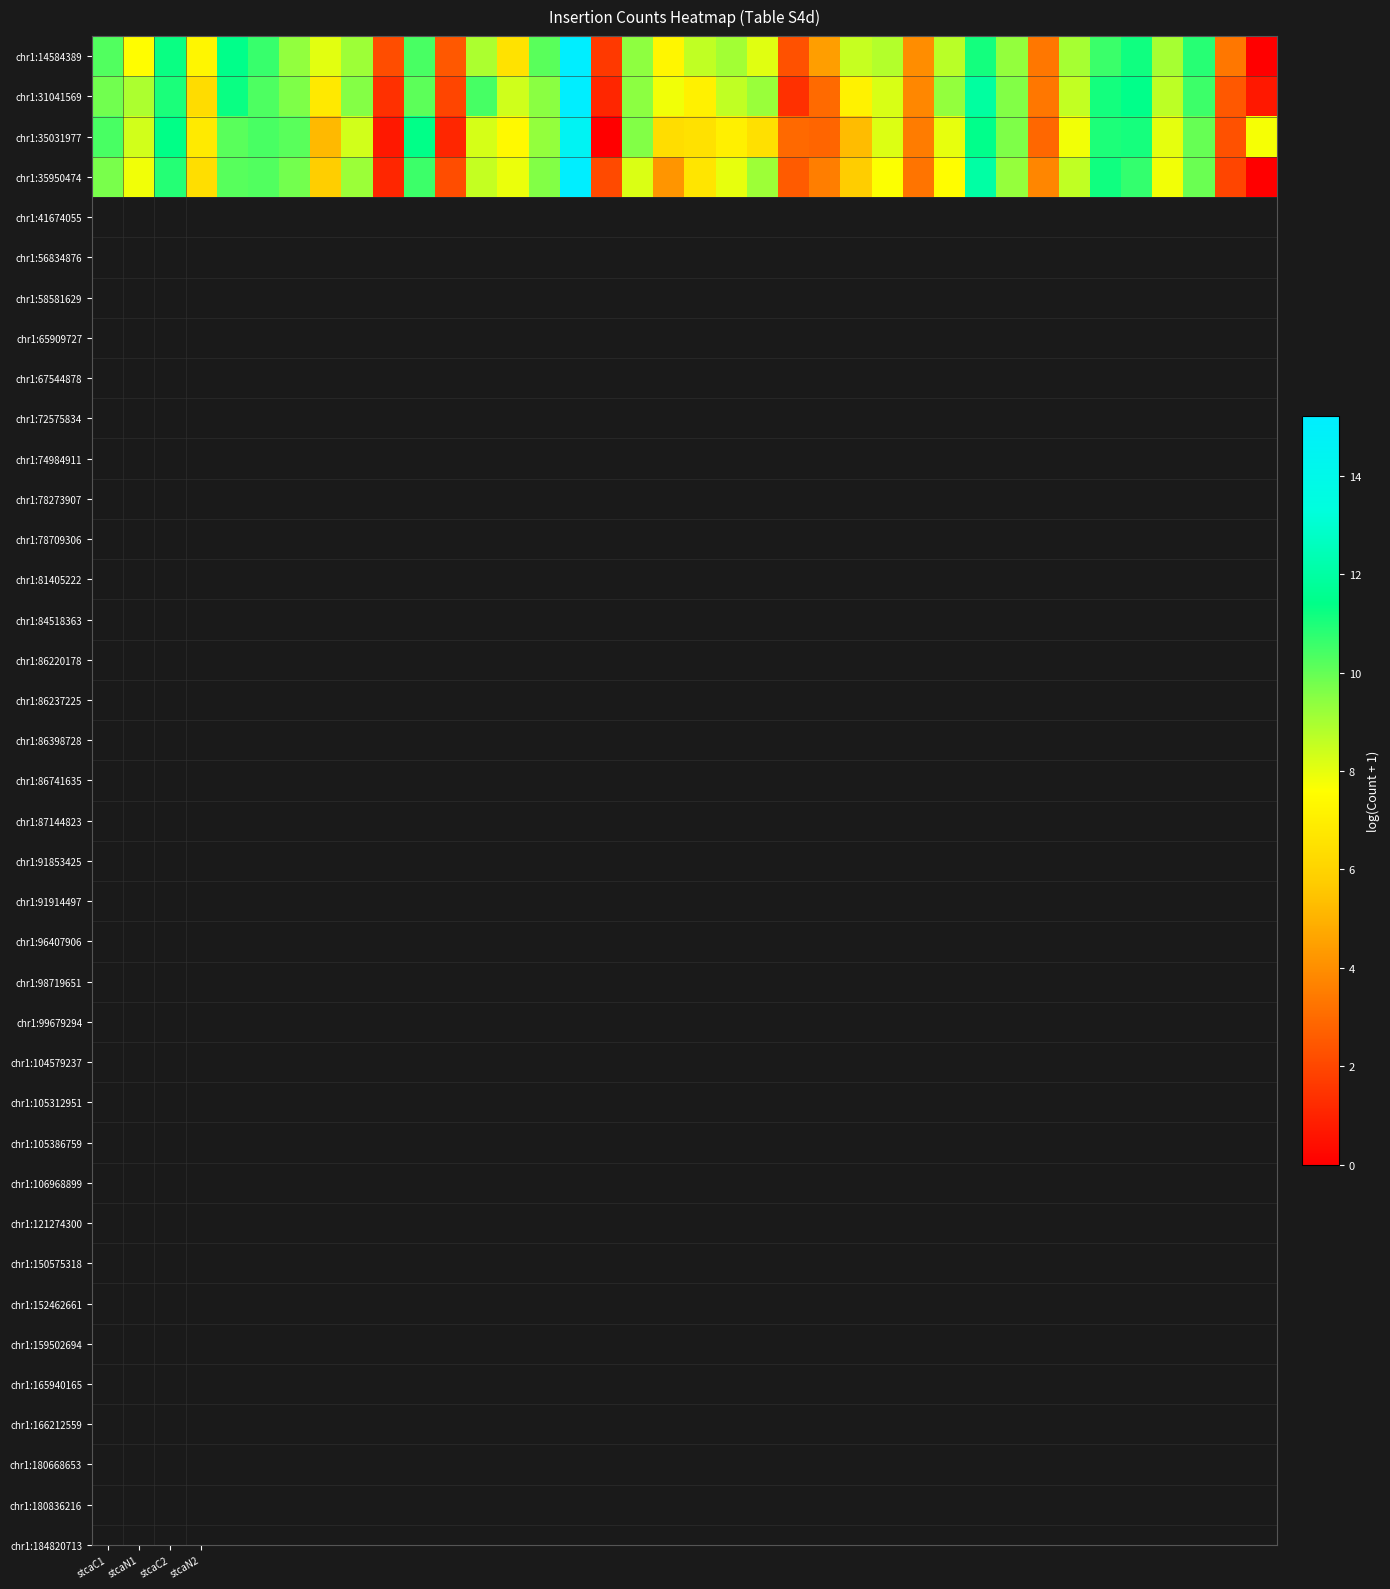

What is the maximum value shown in the chart?

15.2